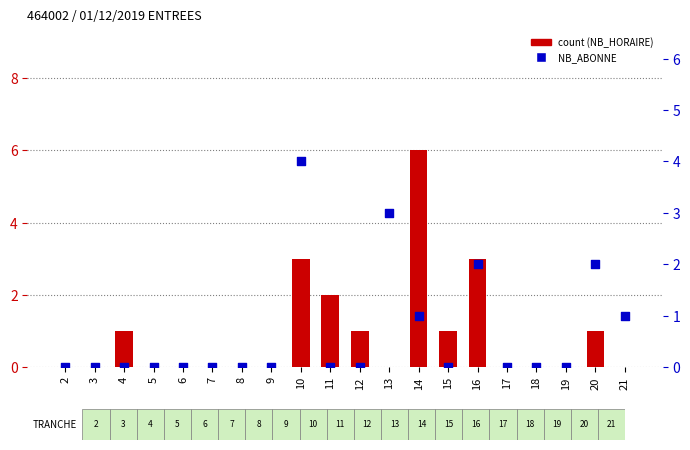

Which series contains the highest Y value?

count